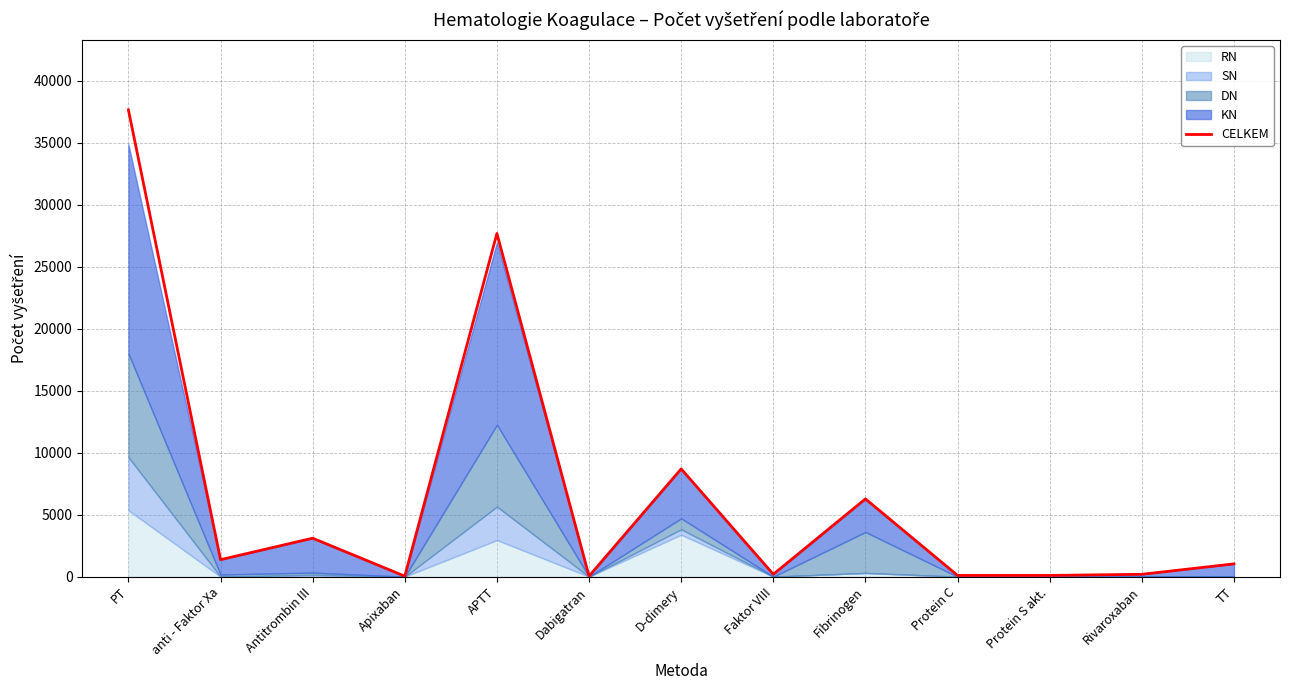

What is the sum of the values at anti - Faktor Xa and PT?

39010